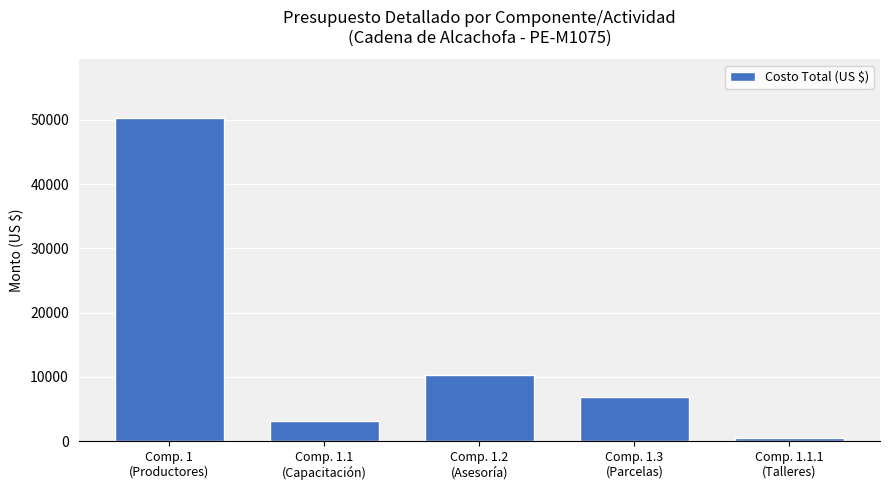

What is the difference between the maximum and second lowest values?

47154.6